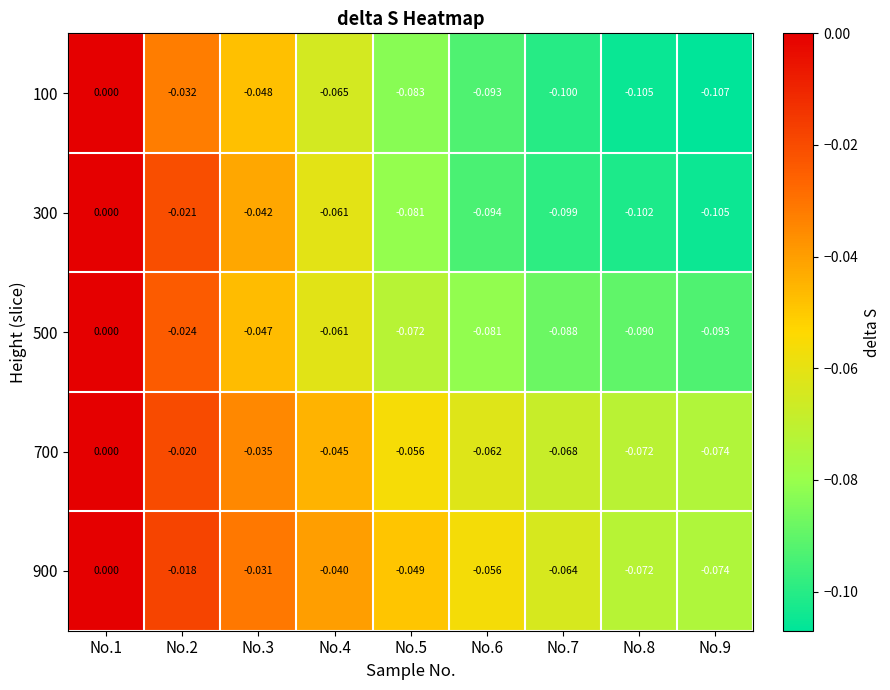

Is the value of 100 at No.1 greater than the value of 500 at No.9?

Yes